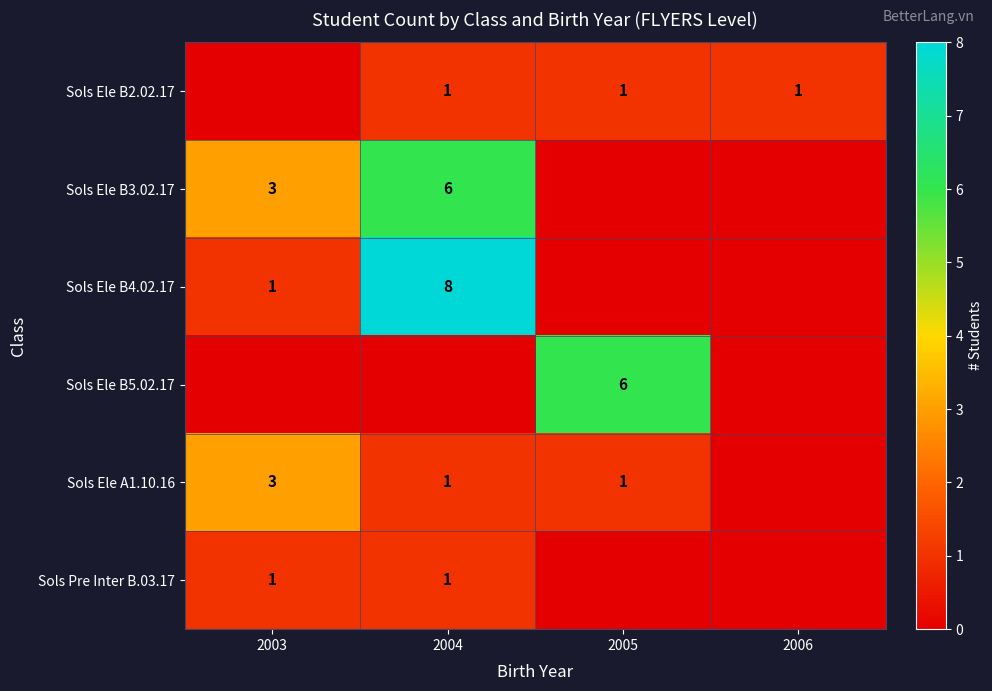

What is the sum of the Sols Ele A1.10.16 values at 2003 and 2005?

4